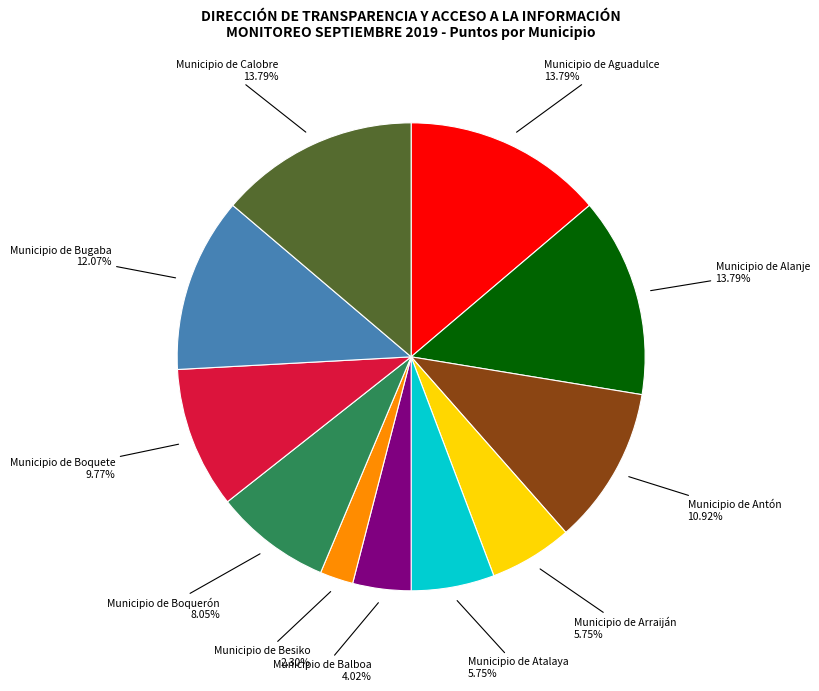

Does any single category account for the majority?

No